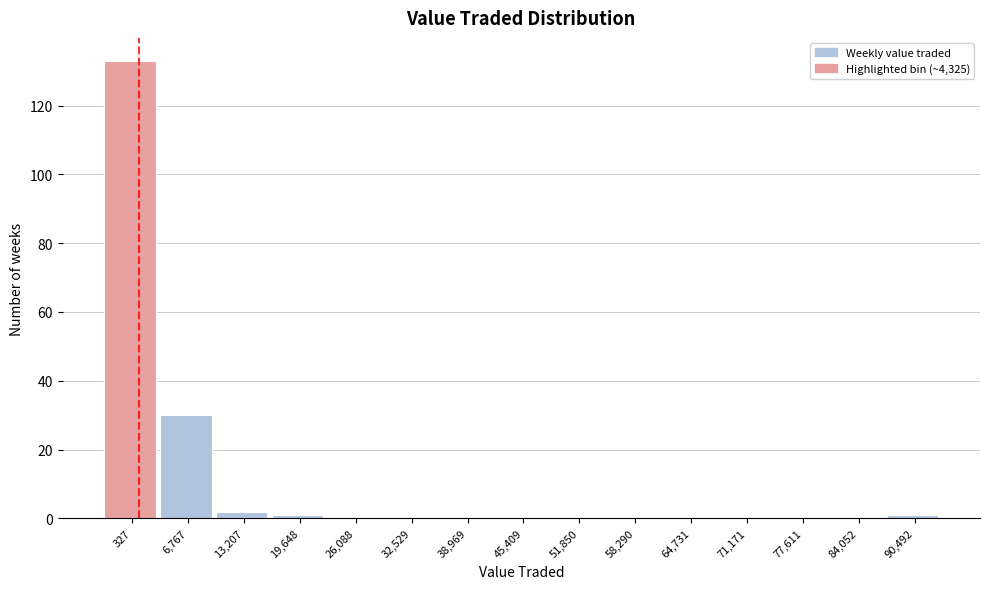

Reading right to left, extract all data points from this chart.

90,492=1	84,052=0	77,611=0	71,171=0	64,731=0	58,290=0	51,850=0	45,409=0	38,969=0	32,529=0	26,088=0	19,648=1	13,207=2	6,767=30	327=133